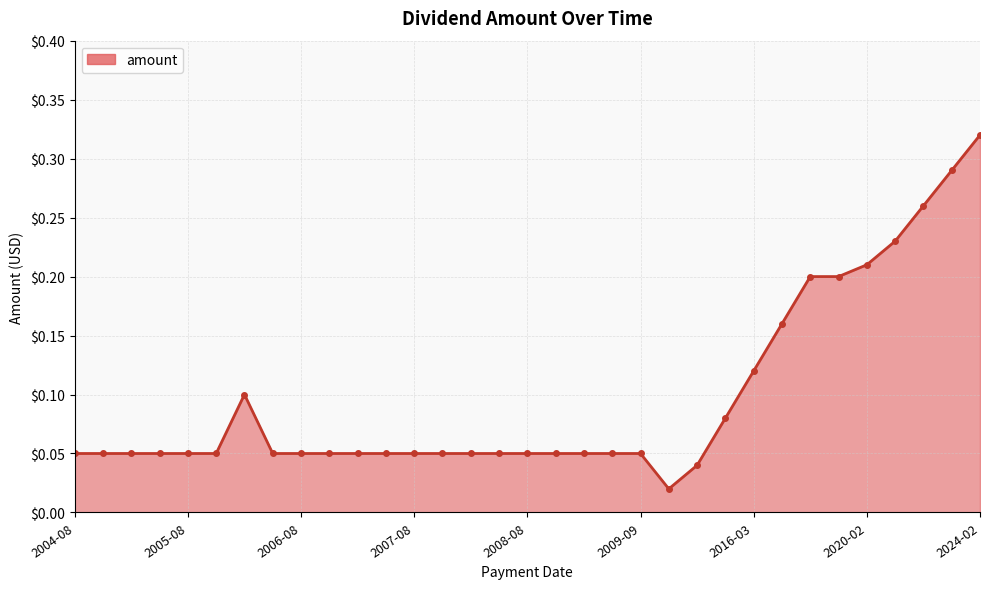

How many lines are shown in the chart?

1